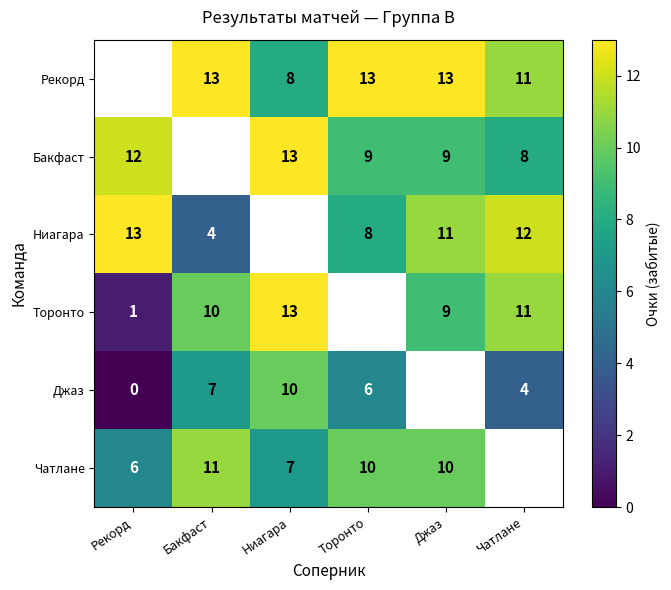

What is the maximum value shown in the chart?

13